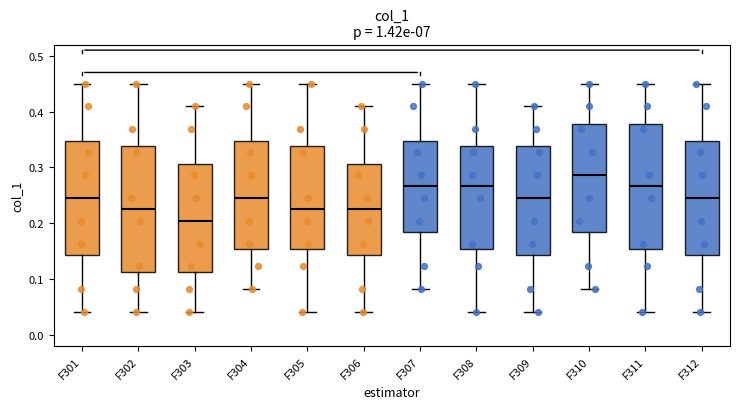

Reading left to right, transcribe this box plot: for each box, give where its median line is, the range the box spans, and where its two whiskers end, as read against the y-axis. The values are not printed on the chart, so give them approximately, as read against the axis.

F301: median 0.25, box 0.14 to 0.35, whiskers 0.04 to 0.45
F302: median 0.23, box 0.11 to 0.34, whiskers 0.04 to 0.45
F303: median 0.20, box 0.11 to 0.31, whiskers 0.04 to 0.41
F304: median 0.25, box 0.15 to 0.35, whiskers 0.08 to 0.45
F305: median 0.23, box 0.15 to 0.34, whiskers 0.04 to 0.45
F306: median 0.23, box 0.14 to 0.31, whiskers 0.04 to 0.41
F307: median 0.27, box 0.18 to 0.35, whiskers 0.08 to 0.45
F308: median 0.27, box 0.15 to 0.34, whiskers 0.04 to 0.45
F309: median 0.25, box 0.14 to 0.34, whiskers 0.04 to 0.41
F310: median 0.29, box 0.18 to 0.38, whiskers 0.08 to 0.45
F311: median 0.27, box 0.15 to 0.38, whiskers 0.04 to 0.45
F312: median 0.25, box 0.14 to 0.35, whiskers 0.04 to 0.45